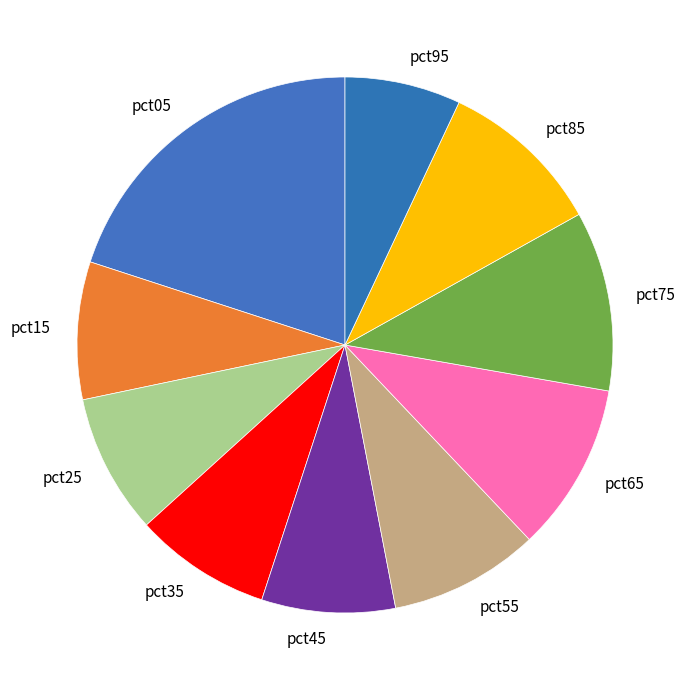

Which category has the smallest portion of the pie?

pct95